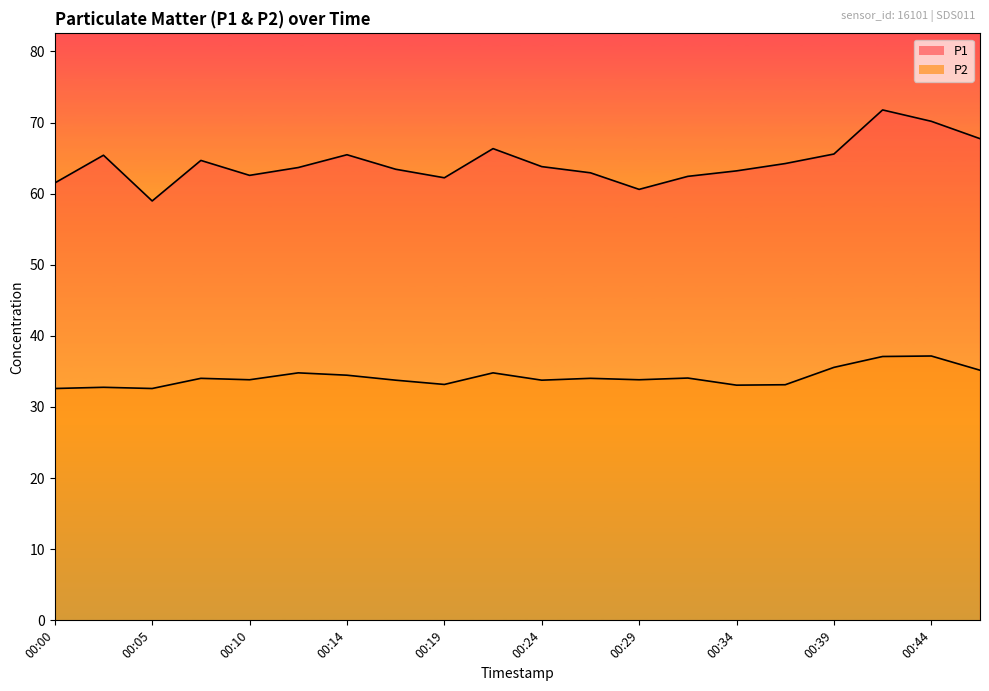

At how many categories does at least one series exceed 68?

2